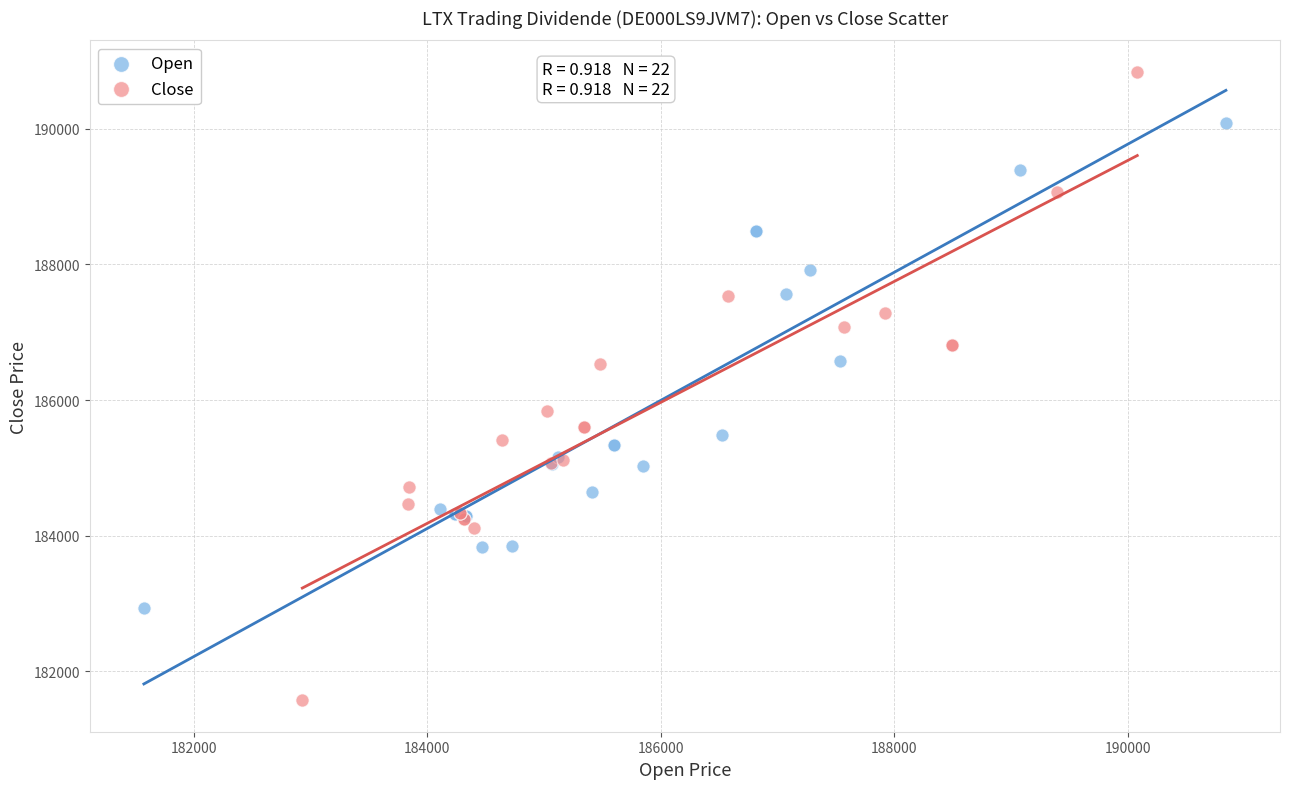

What are all the series names shown in the legend?

Open, Close